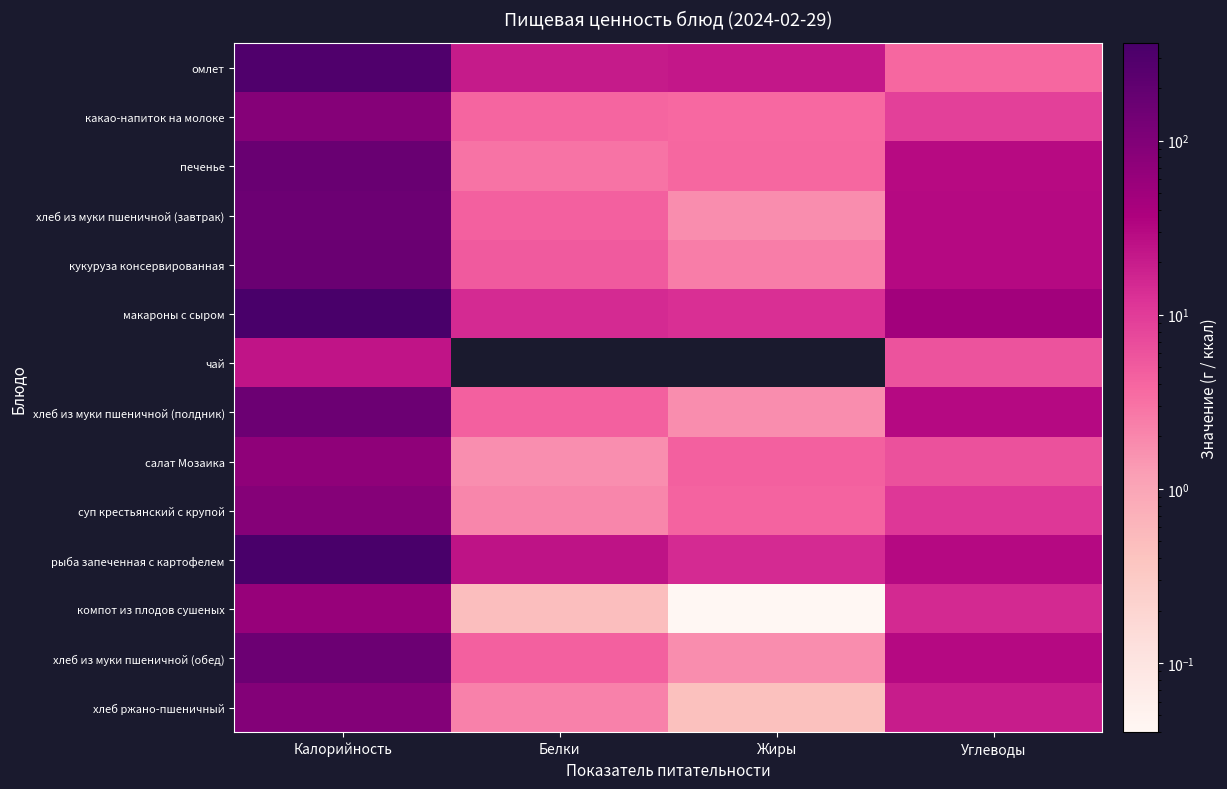

How many data points does each series have?

4